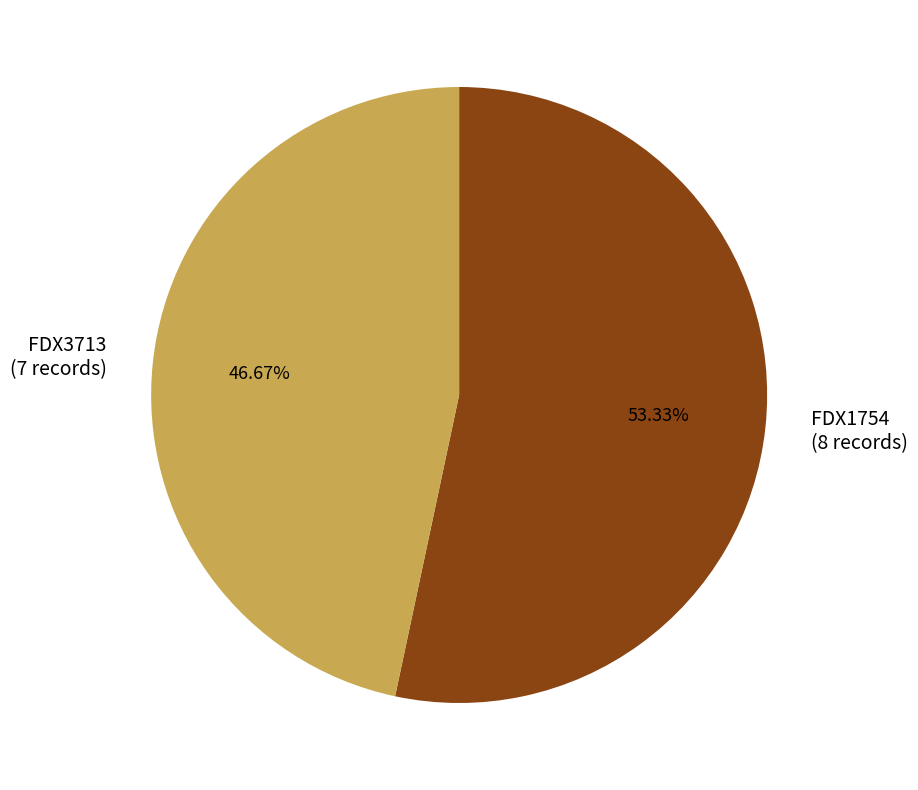

Rank the categories by value from lowest to highest.

FDX3713, FDX1754